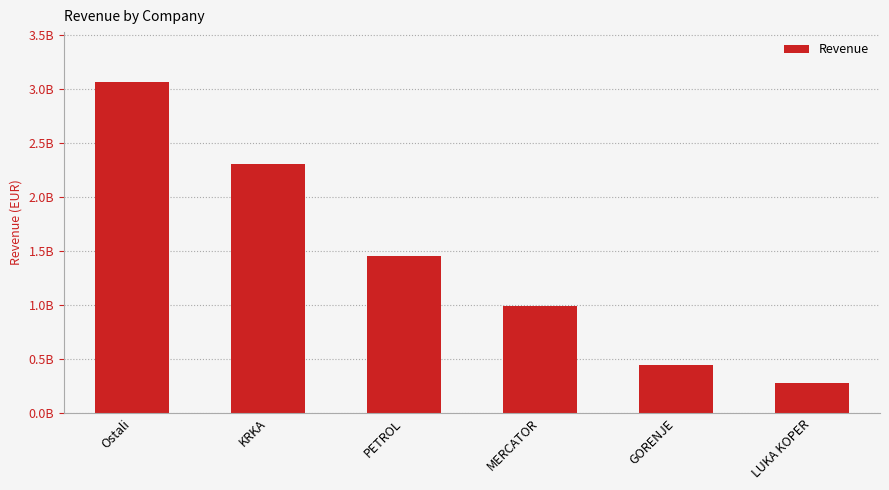

At which label is the value closest to 1671751720?

PETROL